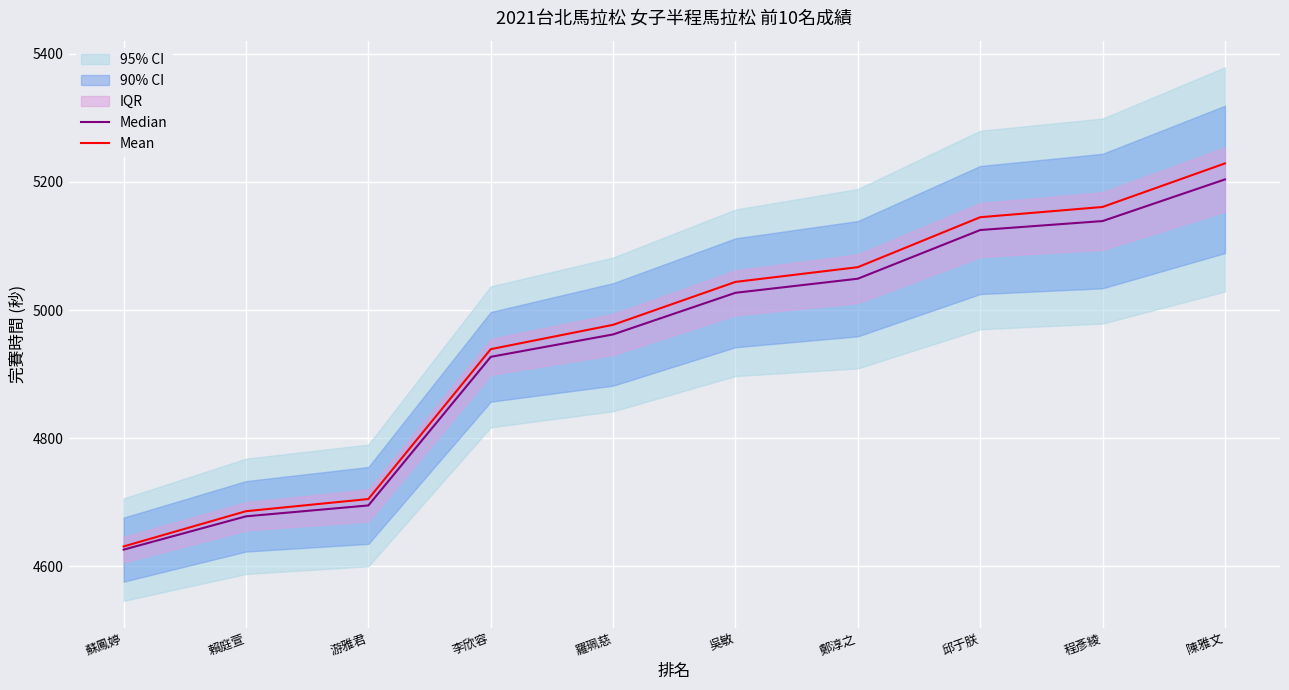

List the series in order of their peak value, lowest first.

Median, Mean